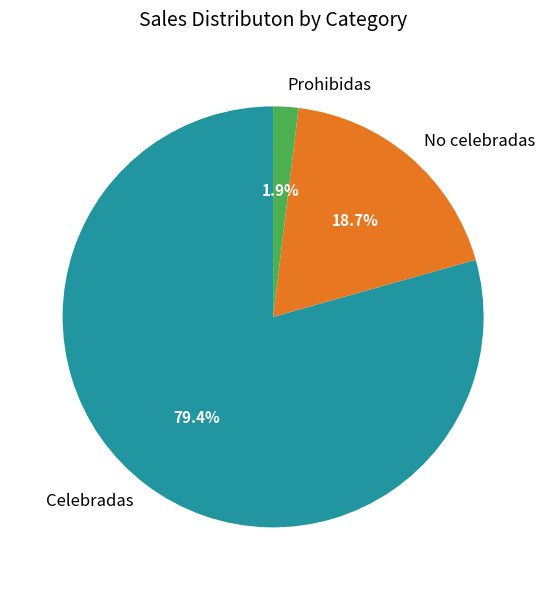

Rank the categories by value from highest to lowest.

Celebradas, No celebradas, Prohibidas